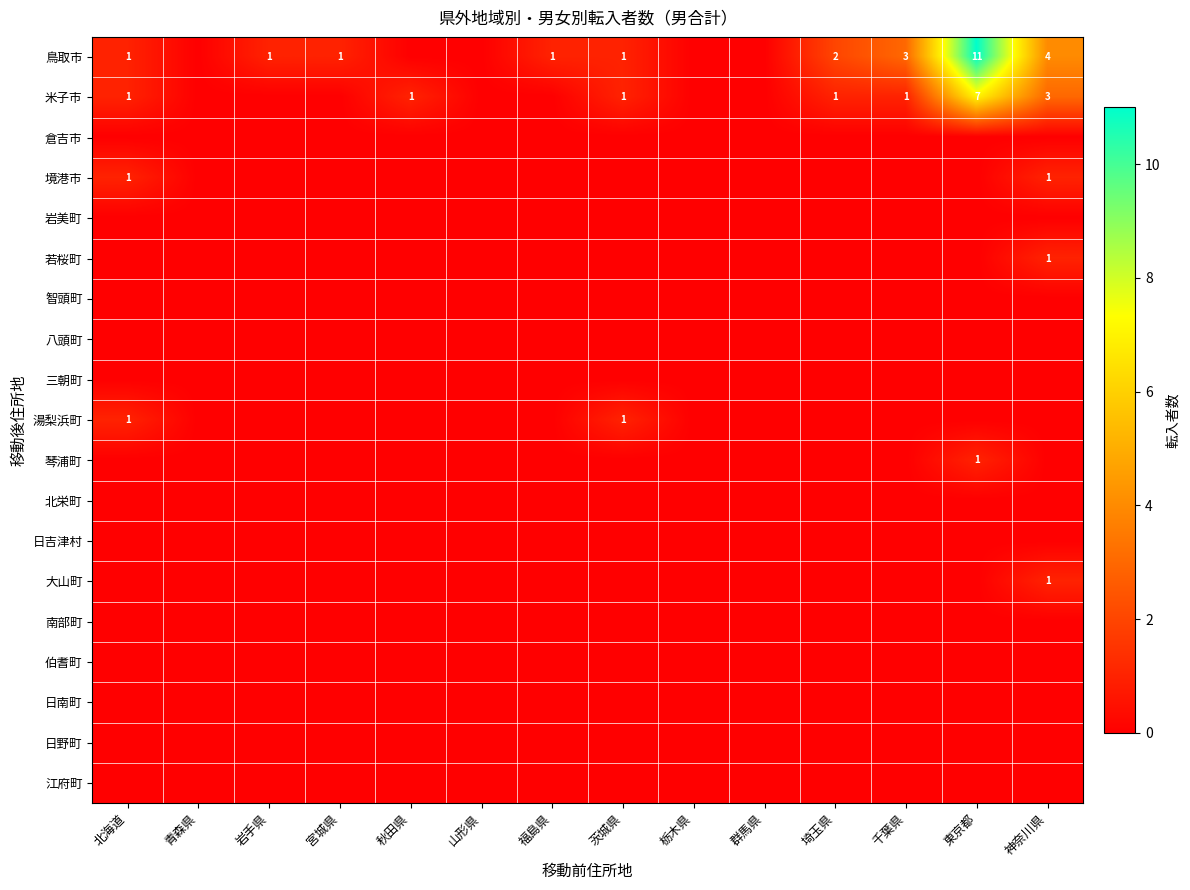

The 米子市 series shows 0 at 茨城県. True or false?

False